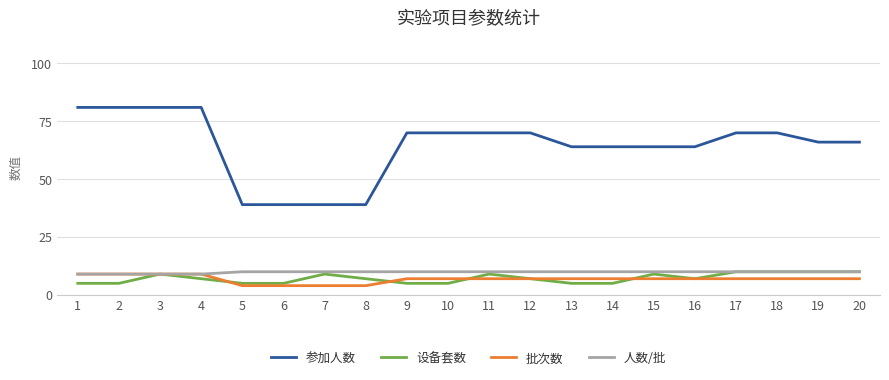

Reading left to right, transcribe all the data shown in this chart.

参加人数: 1=81	2=81	3=81	4=81	5=39	6=39	7=39	8=39	9=70	10=70	11=70	12=70	13=64	14=64	15=64	16=64	17=70	18=70	19=66	20=66
设备套数: 1=5	2=5	3=9	4=7	5=5	6=5	7=9	8=7	9=5	10=5	11=9	12=7	13=5	14=5	15=9	16=7	17=10	18=10	19=10	20=10
批次数: 1=9	2=9	3=9	4=9	5=4	6=4	7=4	8=4	9=7	10=7	11=7	12=7	13=7	14=7	15=7	16=7	17=7	18=7	19=7	20=7
人数/批: 1=9	2=9	3=9	4=9	5=10	6=10	7=10	8=10	9=10	10=10	11=10	12=10	13=10	14=10	15=10	16=10	17=10	18=10	19=10	20=10